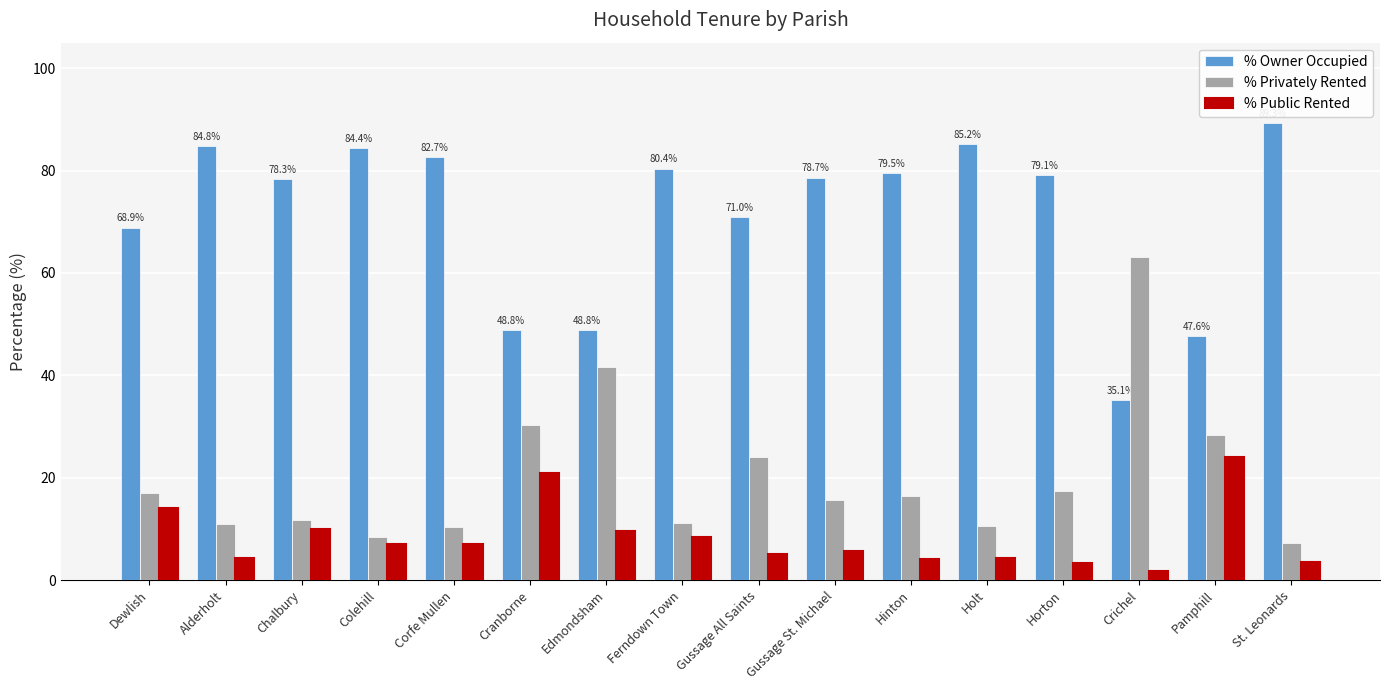

List the series in order of their peak value, lowest first.

% Public Rented, % Privately Rented, % Owner Occupied